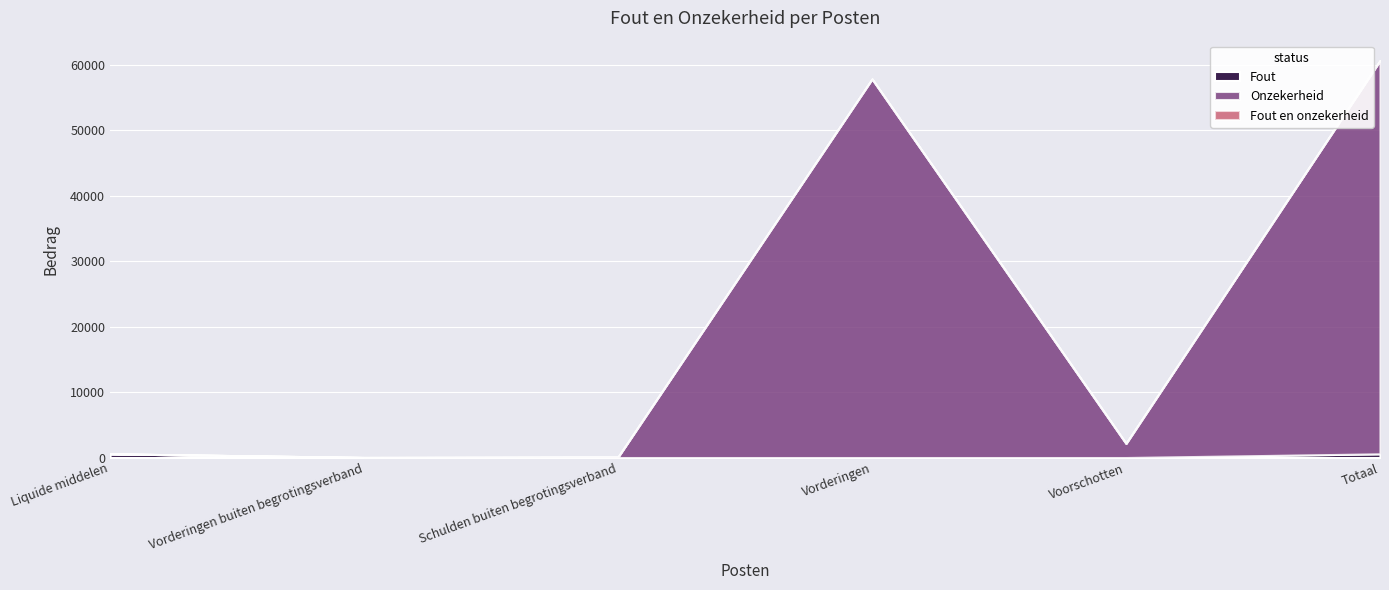

True or false: Fout and Onzekerheid intersect in this chart.

True